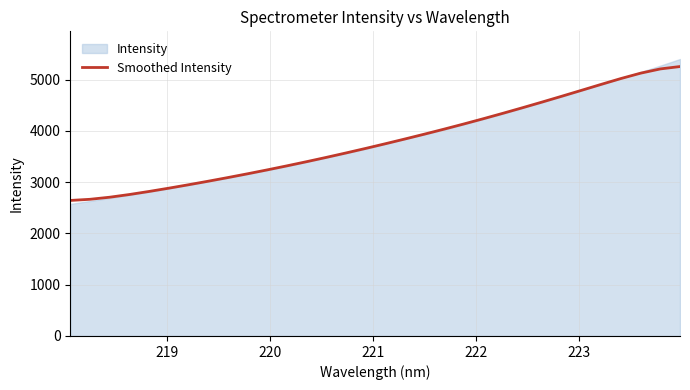

What is the highest value of the Smoothed Intensity series?

5256.2